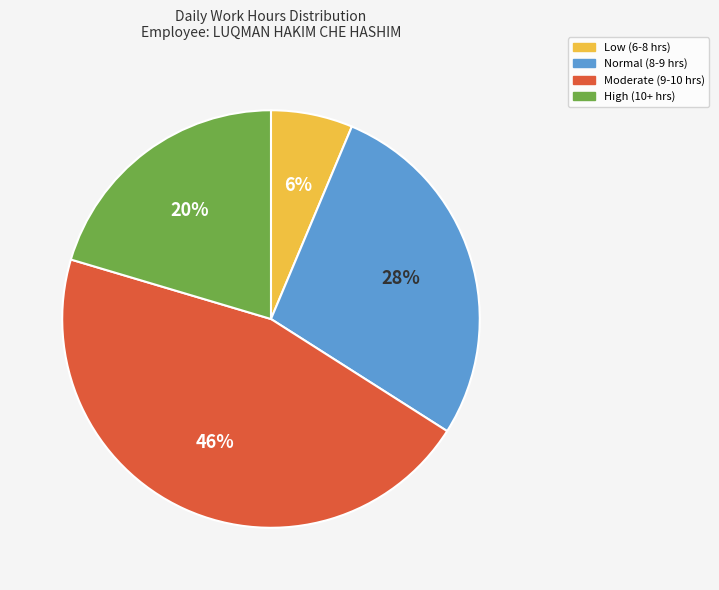

Is there any slice that represents more than half of the pie?

No